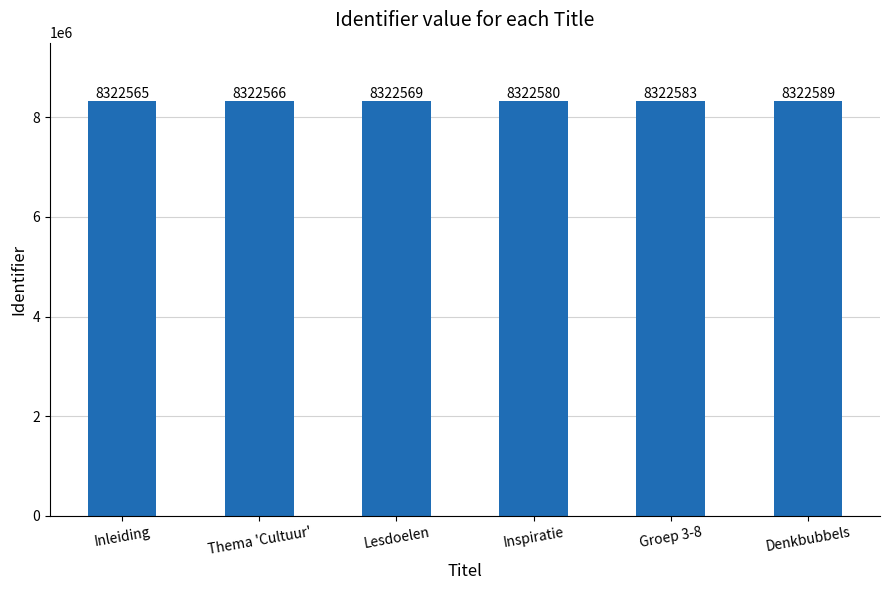

Approximately how many times larger is the value at Denkbubbels compared to Lesdoelen?

1.0